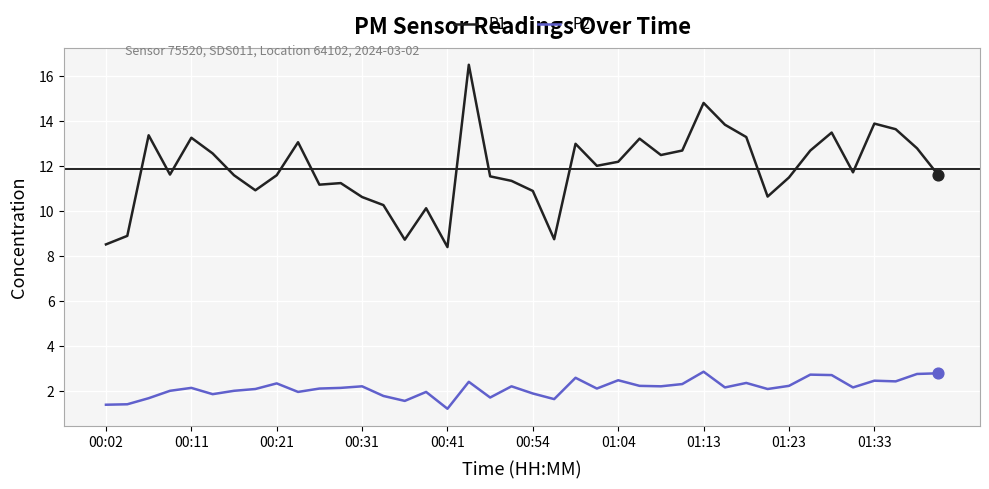

What is the difference between the maximum and minimum values in the P1 series?

8.1